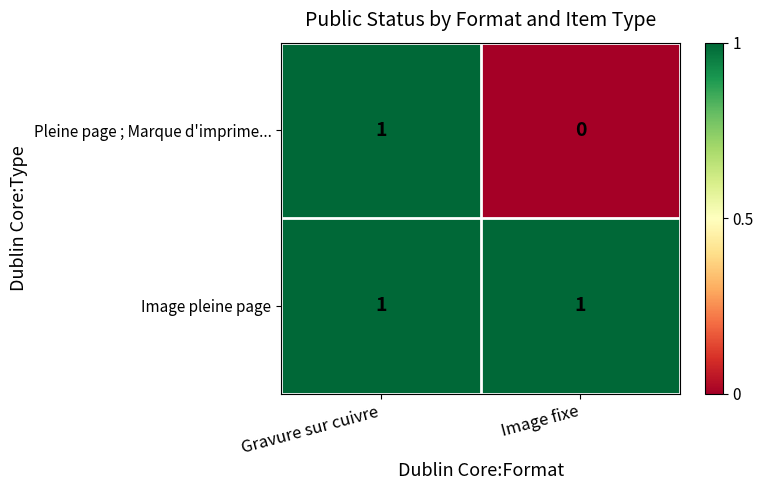

Rank the categories by Pleine page ; Marque d'imprime... value from highest to lowest.

Gravure sur cuivre, Image fixe